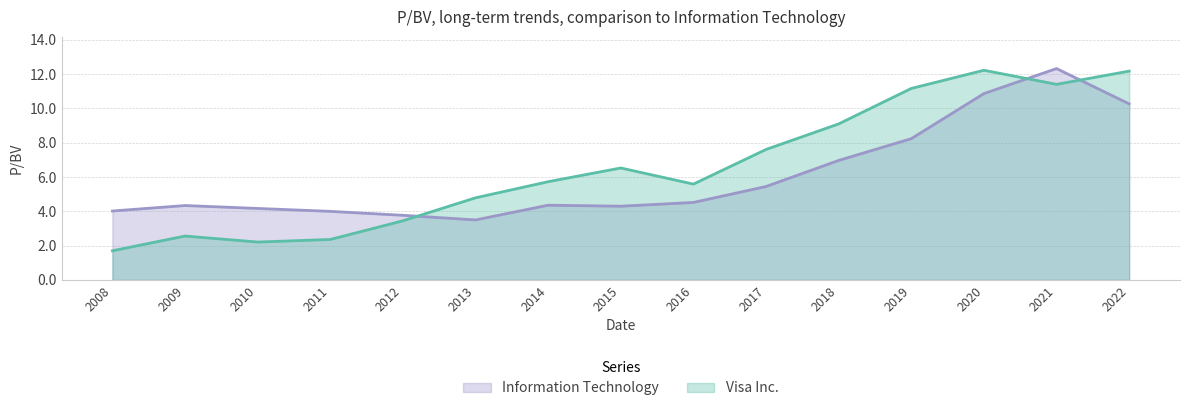

What is the total value across all series at 2014?

10.1